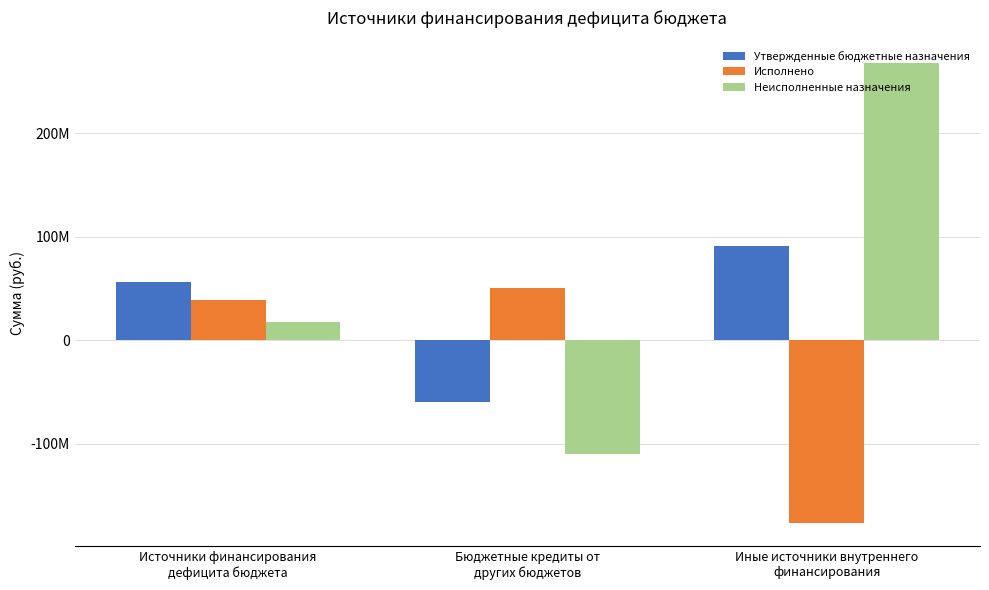

Which series has the largest total across all categories?

Неисполненные назначения